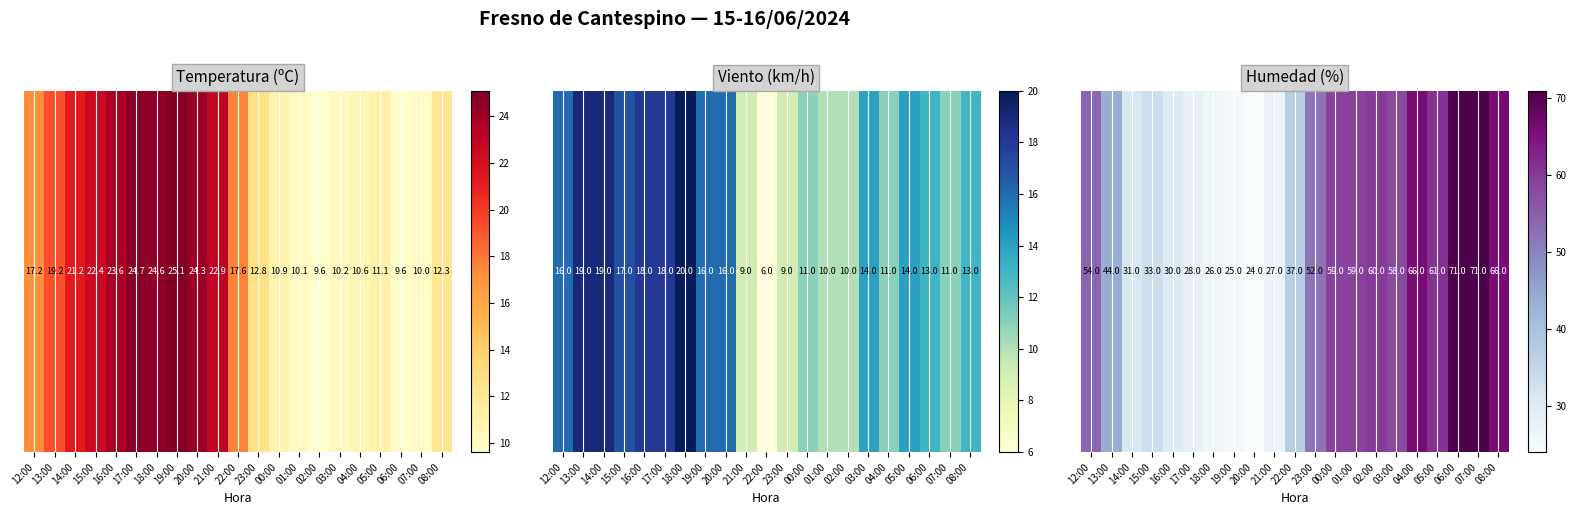

What is the greatest value displayed?

71